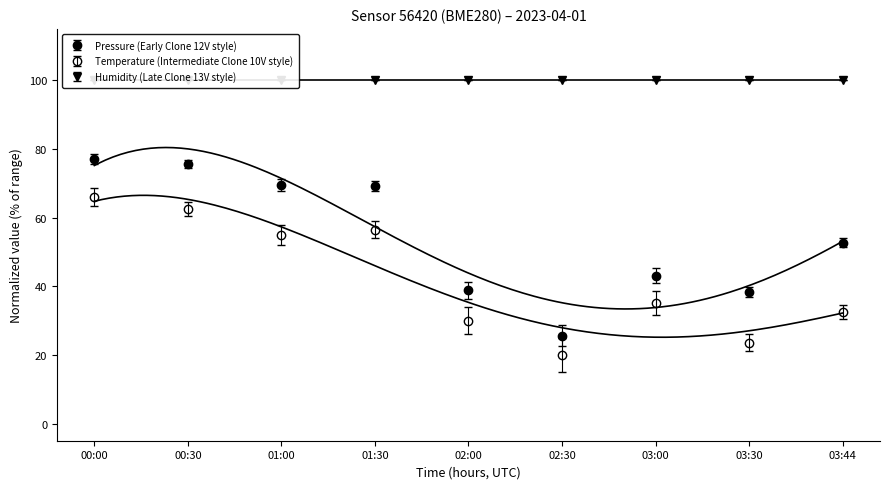

The value of pressure at 00:30 is 75.7. True or false?

True